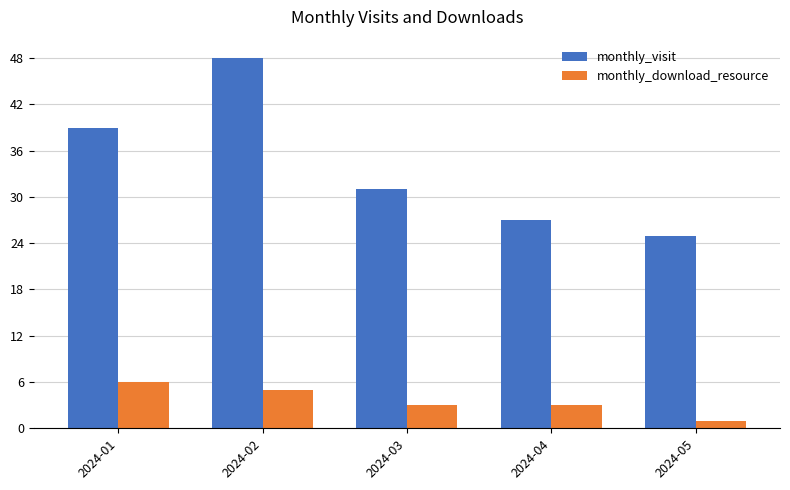

Is the value of monthly_download_resource at 2024-03 greater than the value of monthly_visit at 2024-03?

No